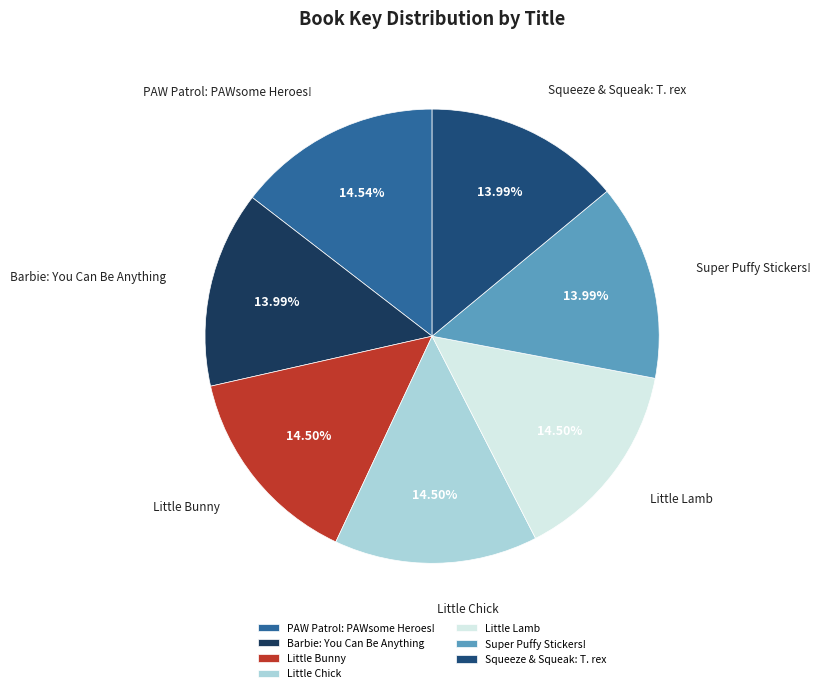

How many segments does this pie chart have?

7